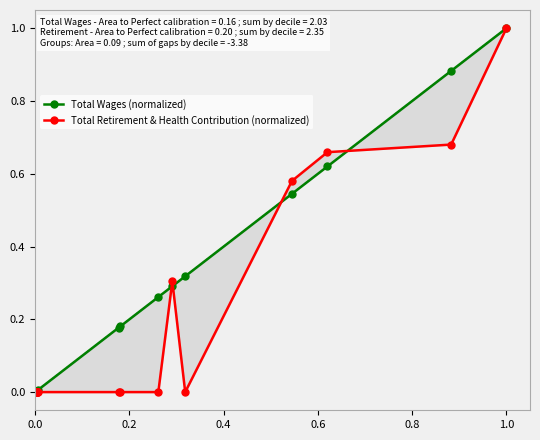

What position from the left is 0.2?

2